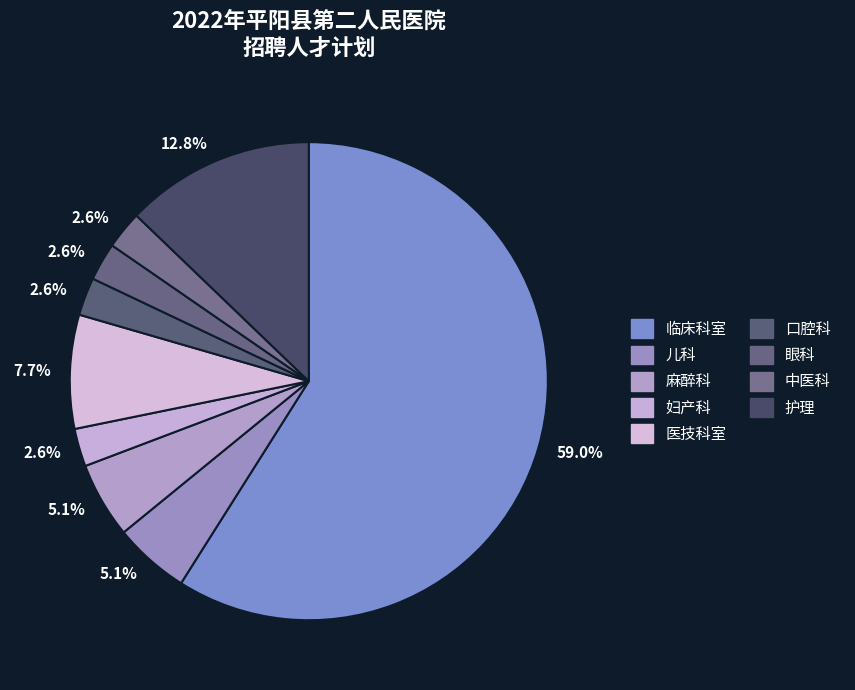

How many slices are in this pie chart?

9